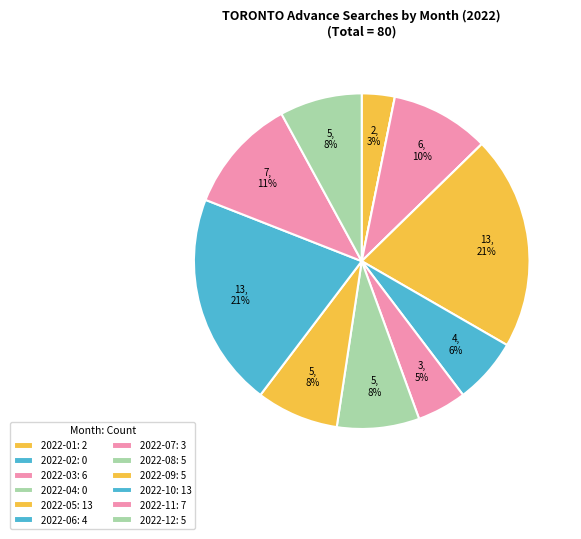

True or false: 2022-03 accounts for 10% of the total.

True